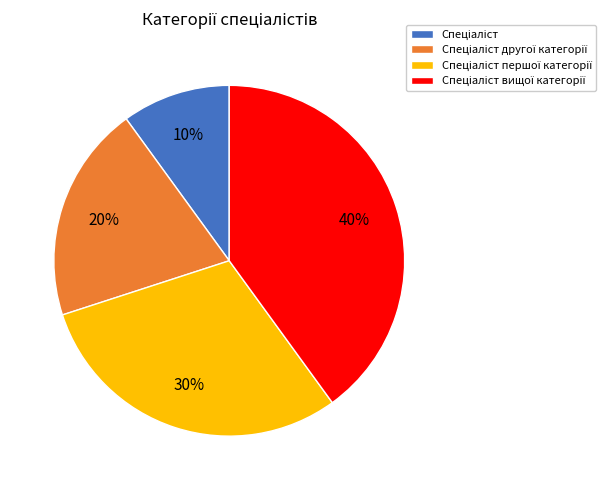

How many segments does this pie chart have?

4